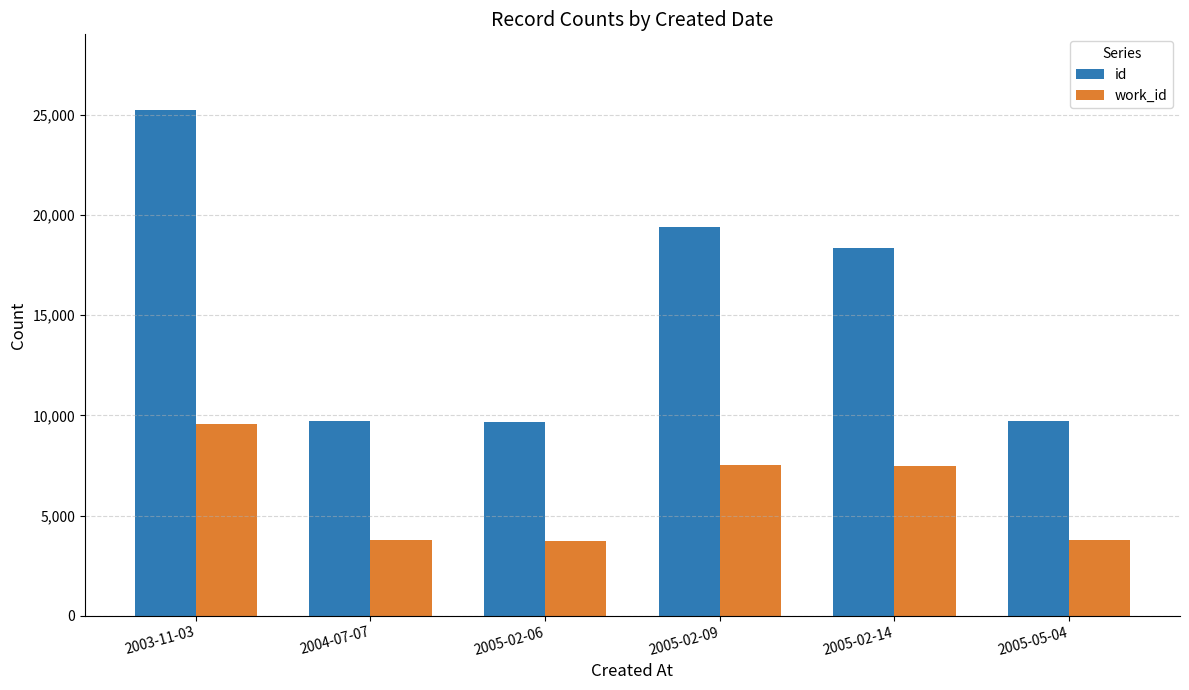

Is the value of id at 2004-07-07 greater than the value of work_id at 2005-02-09?

Yes